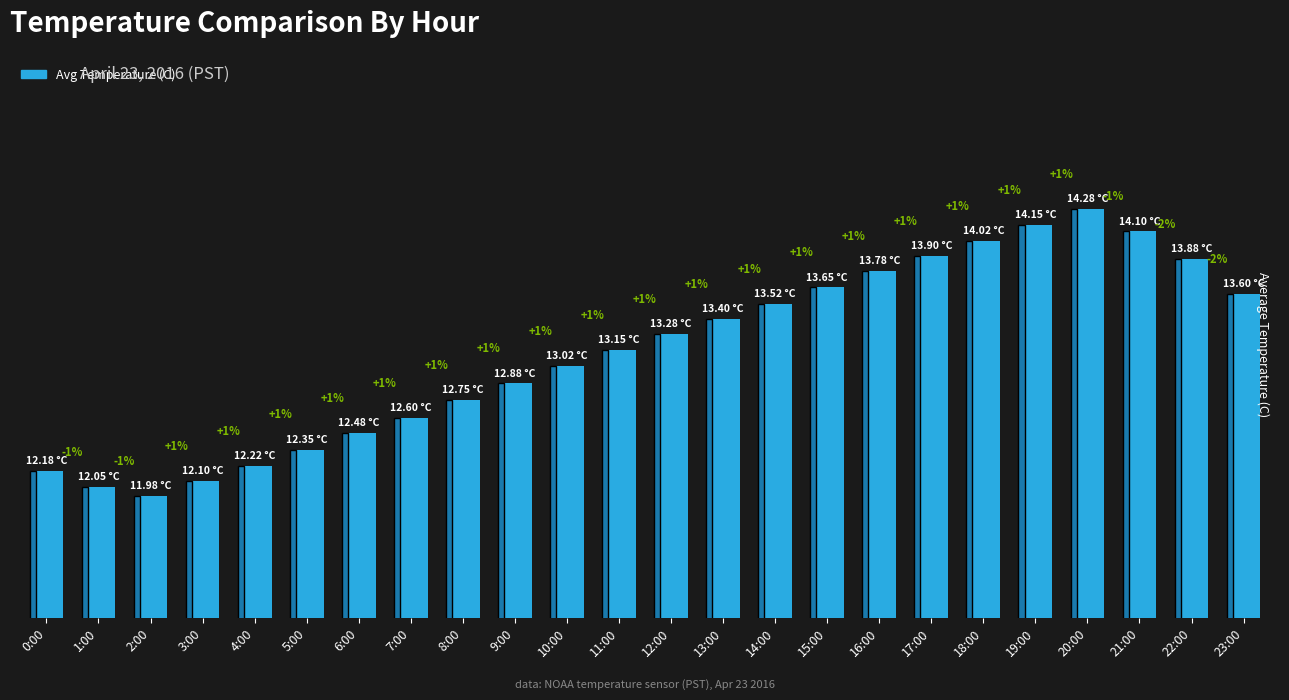

Are the bars horizontal?

No